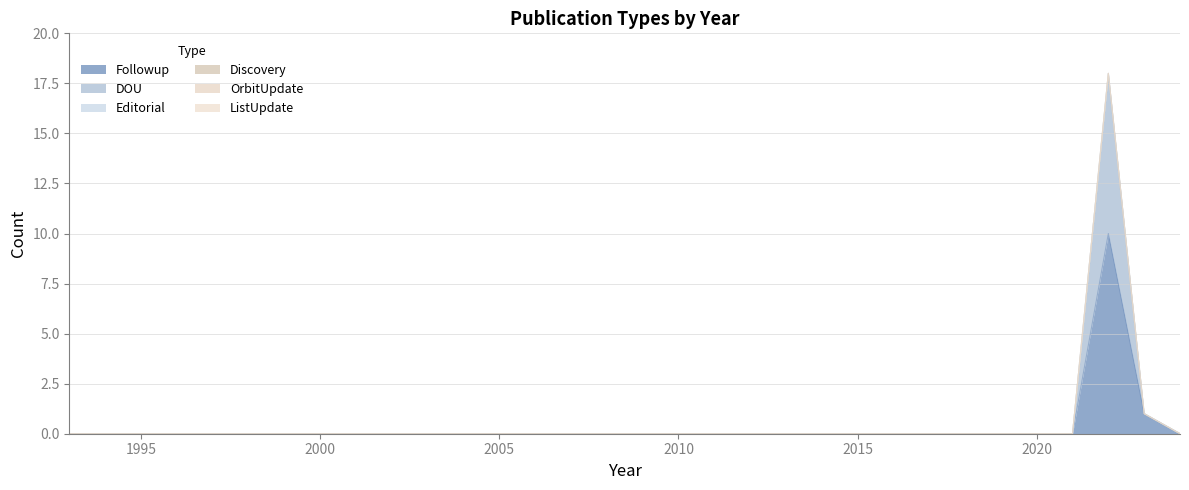

Which series has the largest range (max minus min)?

Followup